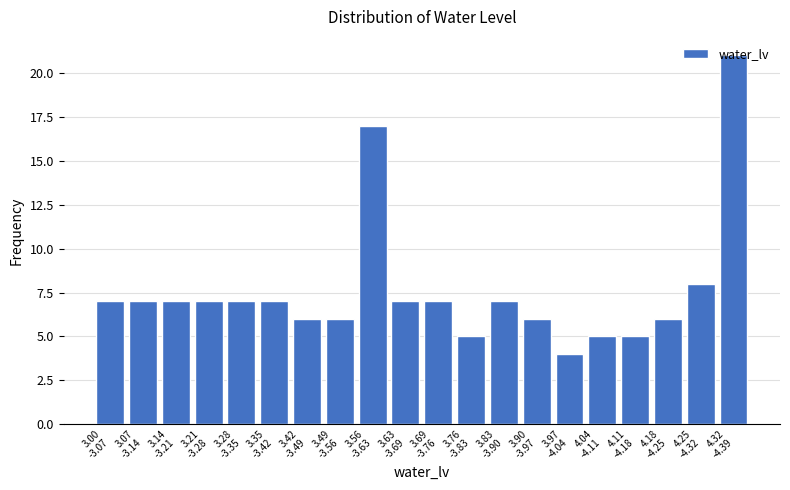

What is the value of the 2nd bar from the left?

7